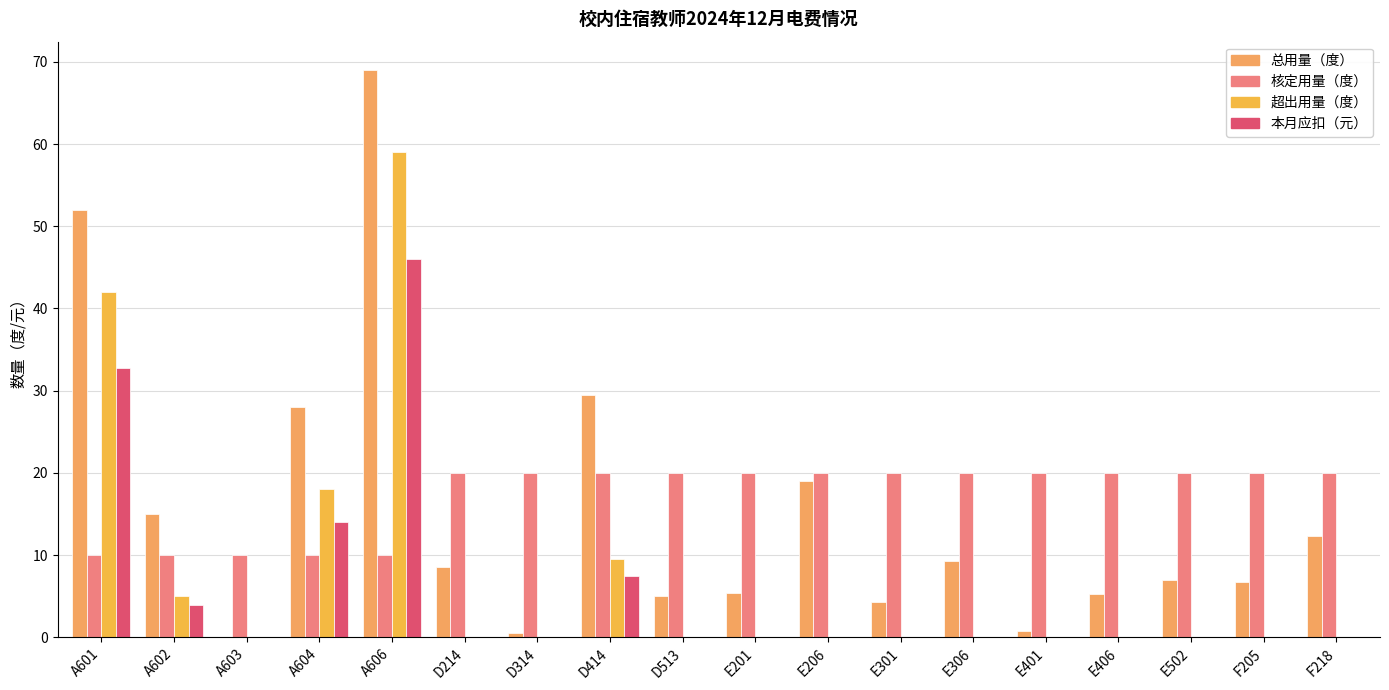

Reading left to right, extract all data points from this chart.

总用量（度）: 52.0	15.0	0.0	28.0	69.0	8.5	0.5	29.5	5.0	5.3	19.0	4.2	9.3	0.8	5.2	7.0	6.7	12.3
核定用量（度）: 10.0	10.0	10.0	10.0	10.0	20.0	20.0	20.0	20.0	20.0	20.0	20.0	20.0	20.0	20.0	20.0	20.0	20.0
超出用量（度）: 42.0	5.0	0.0	18.0	59.0	0.0	0.0	9.5	0.0	0.0	0.0	0.0	0.0	0.0	0.0	0.0	0.0	0.0
本月应扣（元）: 32.8	3.9	0.0	14.0	46.0	0.0	0.0	7.4	0.0	0.0	0.0	0.0	0.0	0.0	0.0	0.0	0.0	0.0